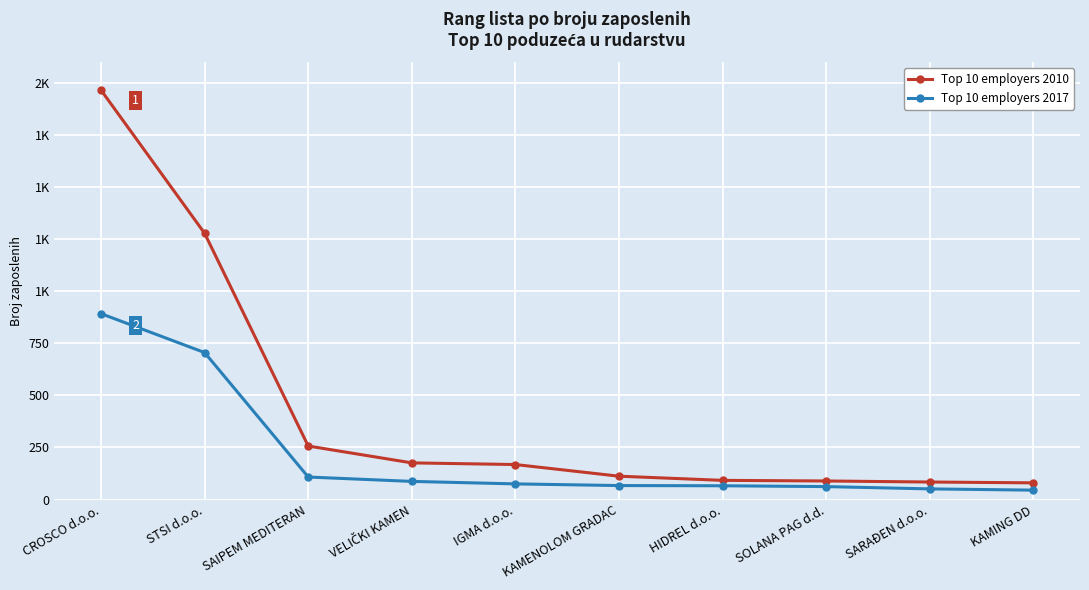

Is this an area chart (filled region under the line)?

No